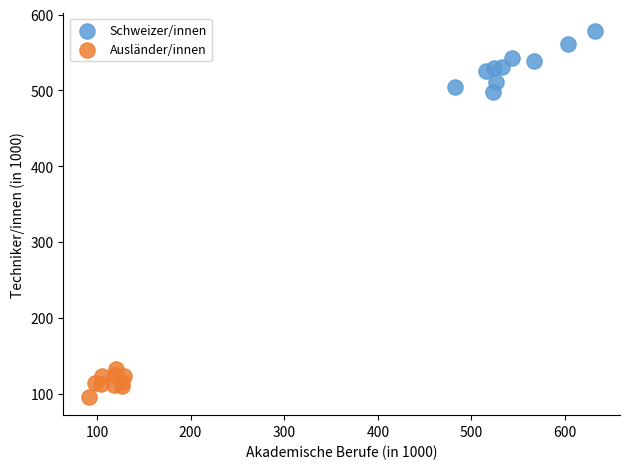

Which series reaches the minimum Y coordinate?

Ausländer/innen